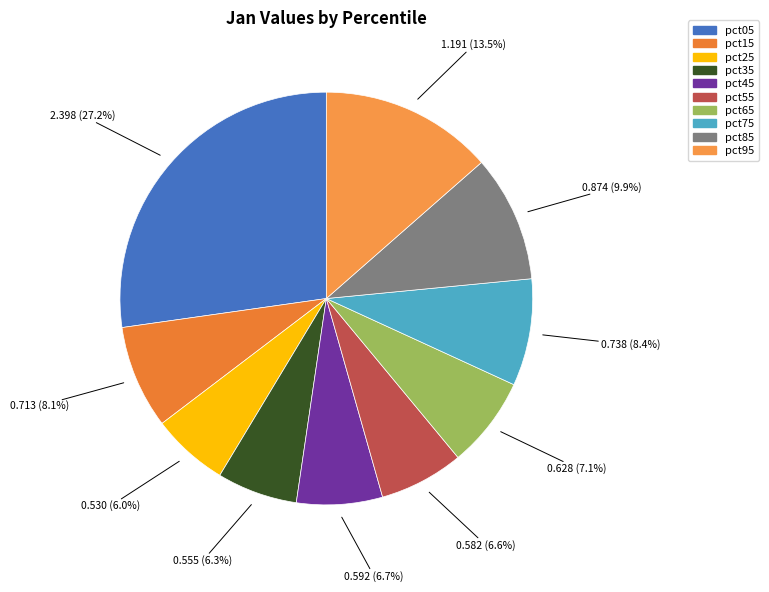

To the nearest percent, what portion does pct15 represent?

8%